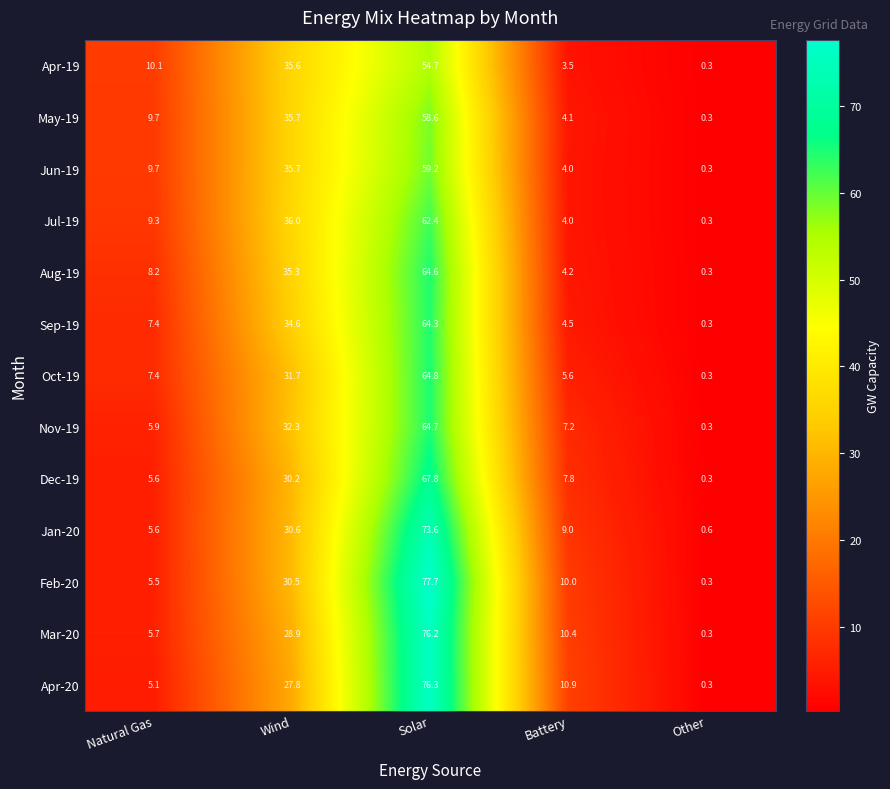

List the series in order of their peak value, highest first.

Feb-20, Apr-20, Mar-20, Jan-20, Dec-19, Oct-19, Nov-19, Aug-19, Sep-19, Jul-19, Jun-19, May-19, Apr-19